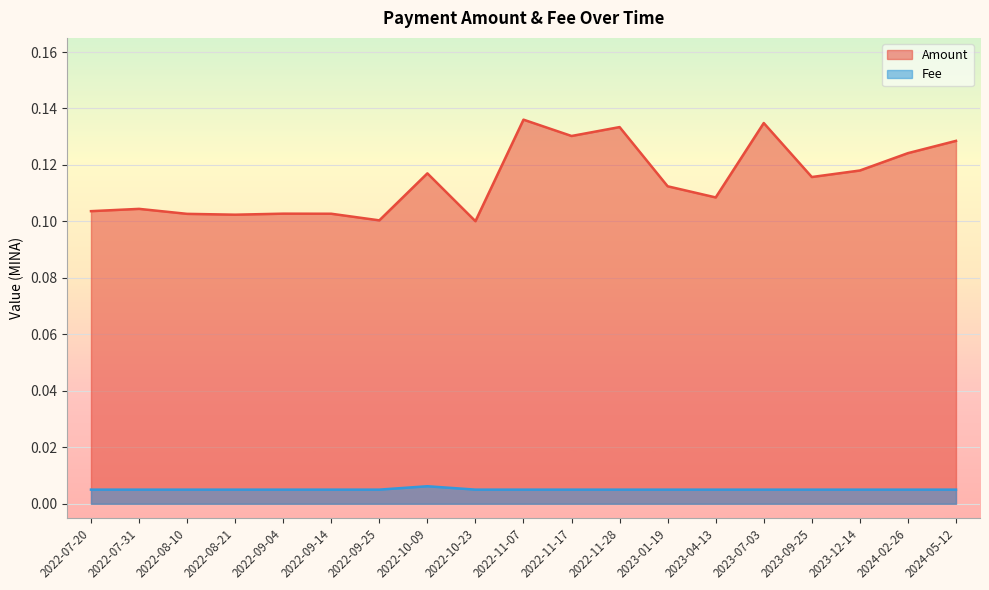

The value of Fee at 2022-10-23 is 0.0. True or false?

False